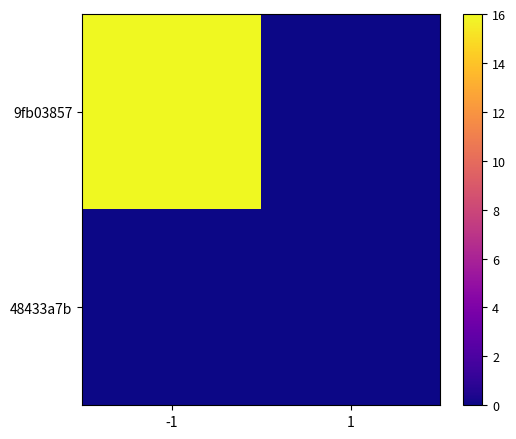

Reading right to left, transcribe all the data shown in this chart.

9fb03857: 1=0	-1=16
48433a7b: 1=0	-1=0